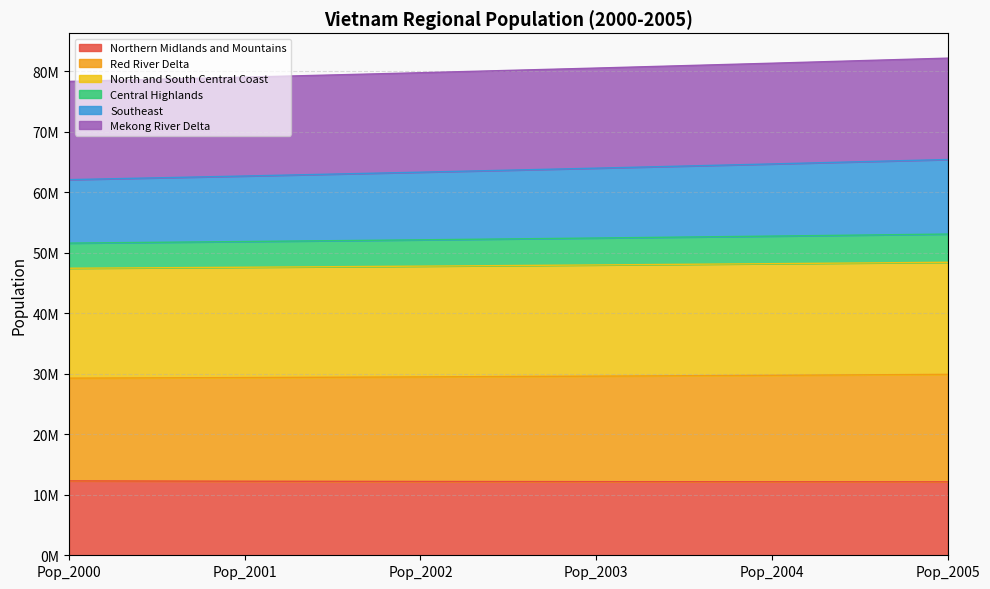

Count the number of categories in the chart.

6